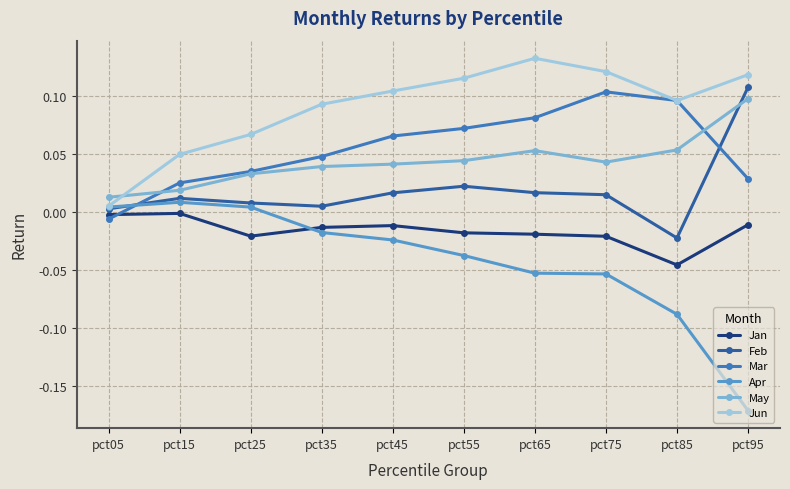

True or false: Jan and May intersect in this chart.

False